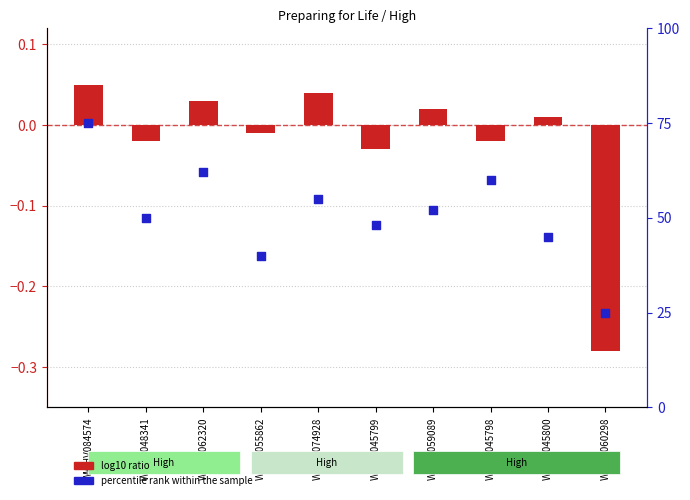

At how many categories does at least one series exceed 9?

10